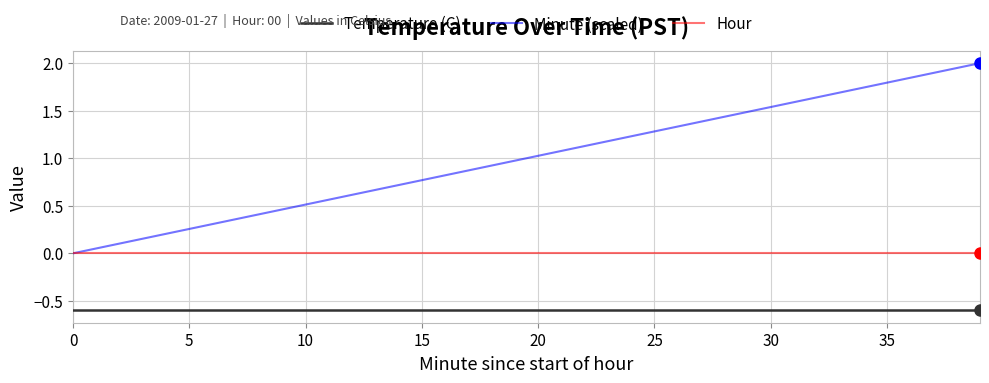

True or false: Minute (scaled) has more than 2 interior local peaks.

False